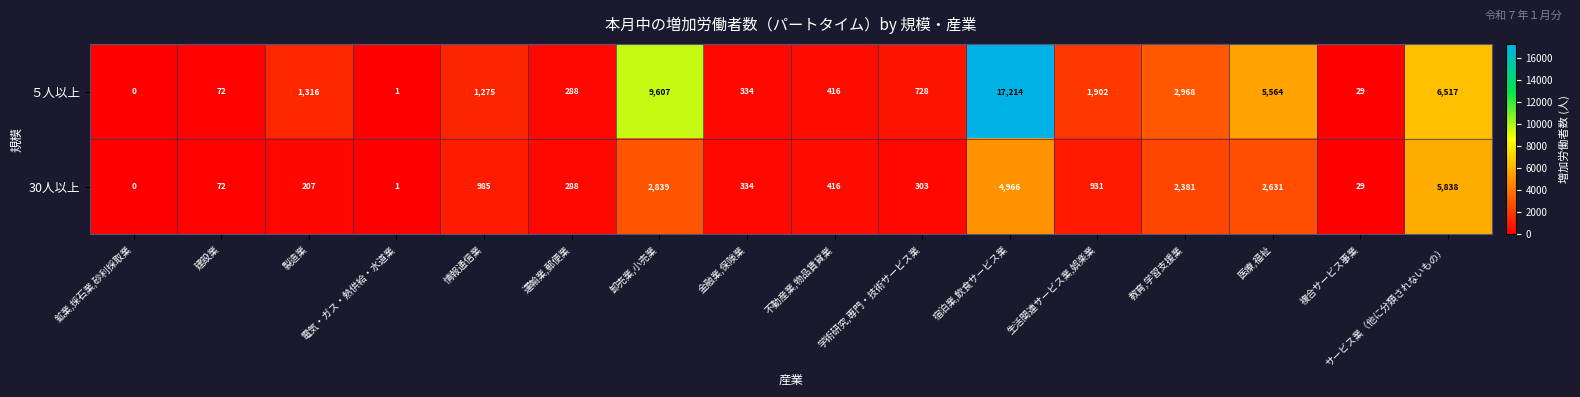

At which category does the chart reach its peak across all series?

宿泊業,飲食サービス業